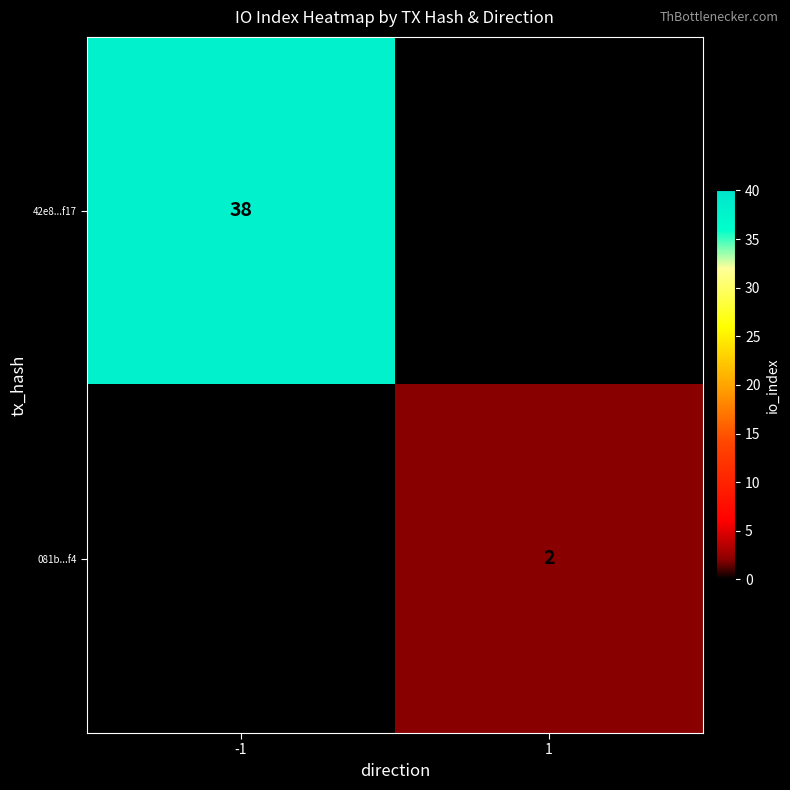

Is the value of 081b...f4 at 1 greater than the value of 42e8...f17 at -1?

No